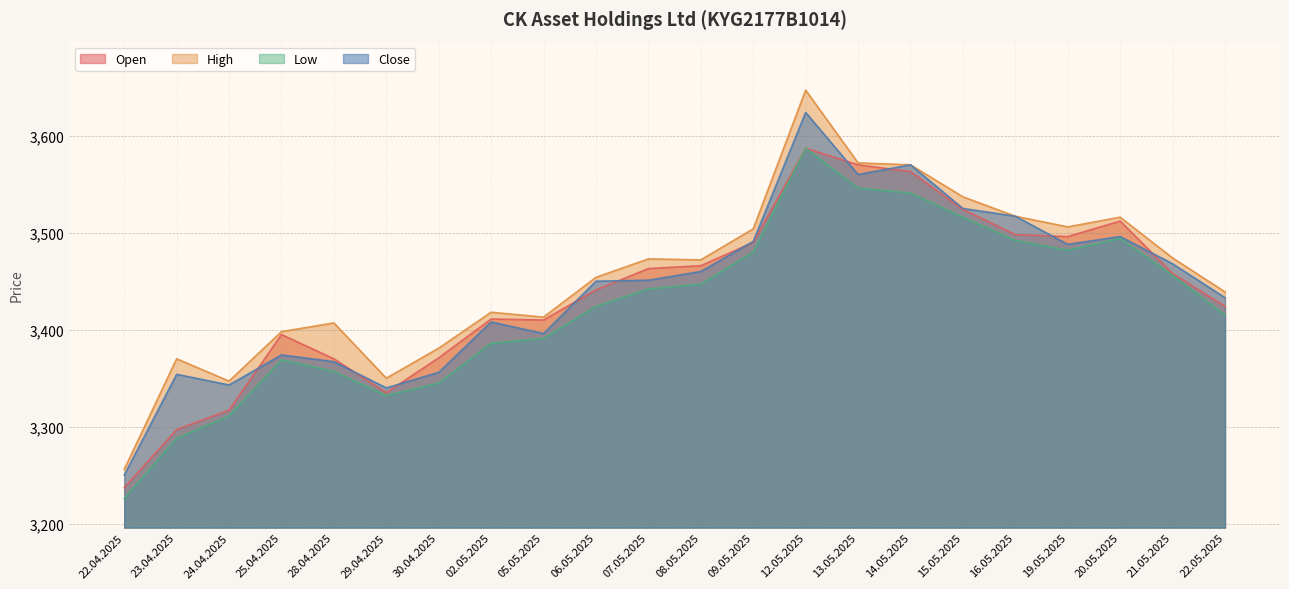

How many series are shown in this chart?

4